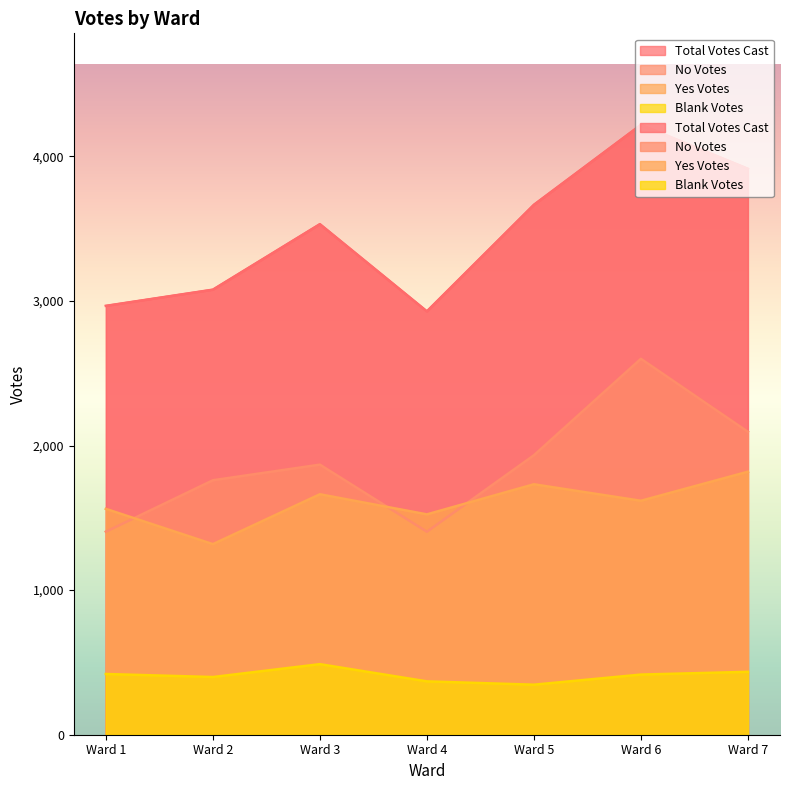

How many lines are shown in the chart?

4